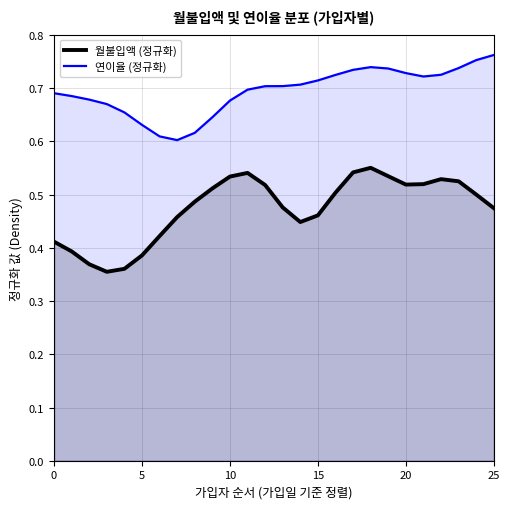

What is the total value across all series at 12?

1.2